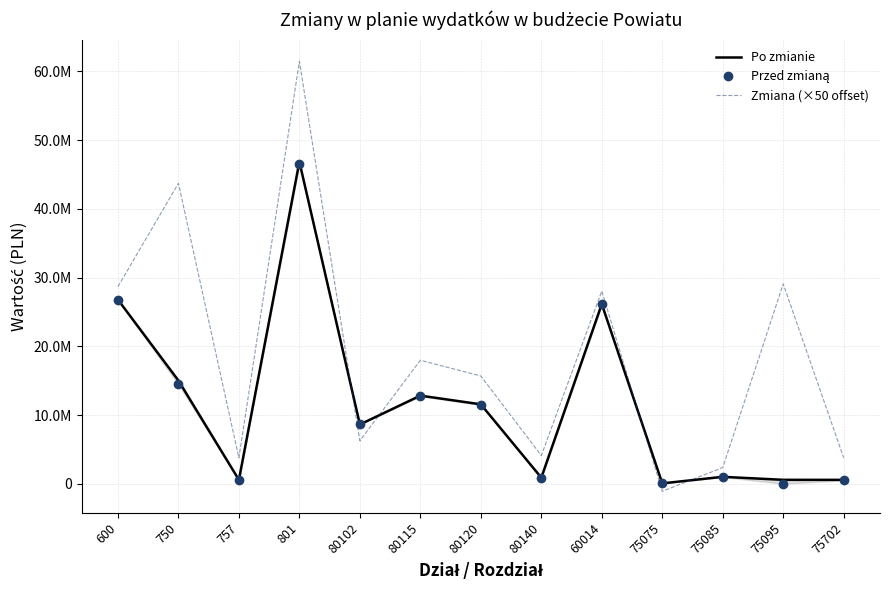

What is the smallest value displayed?

-1078000.0